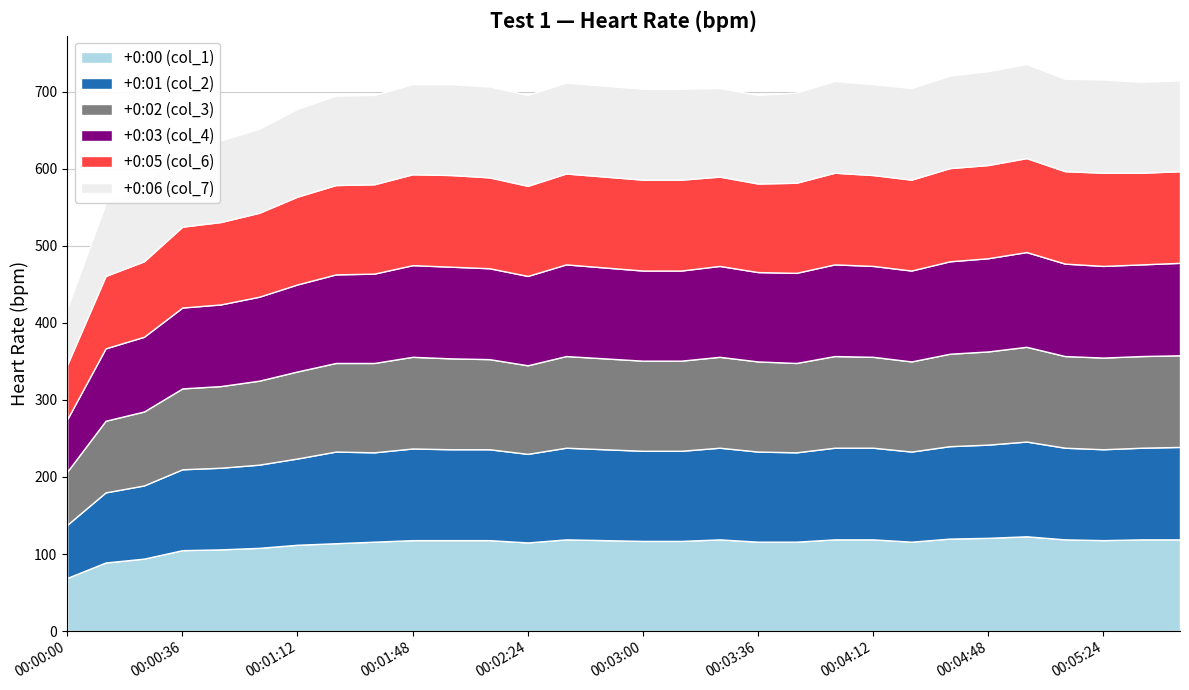

Reading left to right, transcribe all the data shown in this chart.

col_1: 00:00:00=69	00:00:12=89	00:00:24=94	00:00:36=105	00:00:48=106	00:01:00=108	00:01:12=112	00:01:24=114	00:01:36=116	00:01:48=118	00:02:00=118	00:02:12=118	00:02:24=115	00:02:36=119	00:02:48=118	00:03:00=117	00:03:12=117	00:03:24=119	00:03:36=116	00:03:48=116	00:04:00=119	00:04:12=119	00:04:24=116	00:04:36=120	00:04:48=121	00:05:00=123	00:05:12=119	00:05:24=118	00:05:36=119	00:05:48=119
col_2: 00:00:00=69	00:00:12=91	00:00:24=95	00:00:36=105	00:00:48=106	00:01:00=108	00:01:12=112	00:01:24=119	00:01:36=116	00:01:48=119	00:02:00=118	00:02:12=118	00:02:24=115	00:02:36=119	00:02:48=118	00:03:00=117	00:03:12=117	00:03:24=119	00:03:36=117	00:03:48=116	00:04:00=119	00:04:12=119	00:04:24=117	00:04:36=120	00:04:48=121	00:05:00=123	00:05:12=119	00:05:24=118	00:05:36=119	00:05:48=120
col_3: 00:00:00=69	00:00:12=93	00:00:24=96	00:00:36=105	00:00:48=106	00:01:00=109	00:01:12=113	00:01:24=115	00:01:36=116	00:01:48=119	00:02:00=118	00:02:12=117	00:02:24=115	00:02:36=119	00:02:48=118	00:03:00=117	00:03:12=117	00:03:24=118	00:03:36=117	00:03:48=116	00:04:00=119	00:04:12=118	00:04:24=117	00:04:36=120	00:04:48=121	00:05:00=123	00:05:12=119	00:05:24=119	00:05:36=119	00:05:48=119
col_4: 00:00:00=68	00:00:12=94	00:00:24=97	00:00:36=105	00:00:48=106	00:01:00=109	00:01:12=113	00:01:24=115	00:01:36=116	00:01:48=119	00:02:00=119	00:02:12=118	00:02:24=116	00:02:36=119	00:02:48=118	00:03:00=117	00:03:12=117	00:03:24=118	00:03:36=116	00:03:48=117	00:04:00=119	00:04:12=118	00:04:24=118	00:04:36=120	00:04:48=121	00:05:00=123	00:05:12=120	00:05:24=119	00:05:36=119	00:05:48=120
col_6: 00:00:00=71	00:00:12=94	00:00:24=98	00:00:36=105	00:00:48=107	00:01:00=109	00:01:12=114	00:01:24=116	00:01:36=116	00:01:48=118	00:02:00=119	00:02:12=118	00:02:24=117	00:02:36=118	00:02:48=118	00:03:00=118	00:03:12=118	00:03:24=116	00:03:36=115	00:03:48=117	00:04:00=119	00:04:12=118	00:04:24=118	00:04:36=121	00:04:48=121	00:05:00=122	00:05:12=120	00:05:24=121	00:05:36=119	00:05:48=119
col_7: 00:00:00=73	00:00:12=94	00:00:24=100	00:00:36=105	00:00:48=106	00:01:00=109	00:01:12=114	00:01:24=116	00:01:36=116	00:01:48=117	00:02:00=118	00:02:12=118	00:02:24=118	00:02:36=118	00:02:48=118	00:03:00=118	00:03:12=118	00:03:24=115	00:03:36=115	00:03:48=117	00:04:00=119	00:04:12=118	00:04:24=119	00:04:36=120	00:04:48=122	00:05:00=122	00:05:12=120	00:05:24=121	00:05:36=118	00:05:48=118